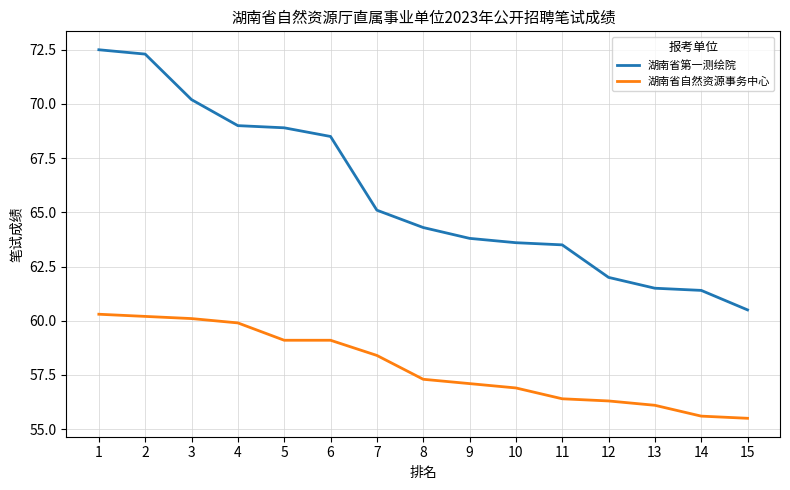

Does the chart have visible grid lines?

Yes